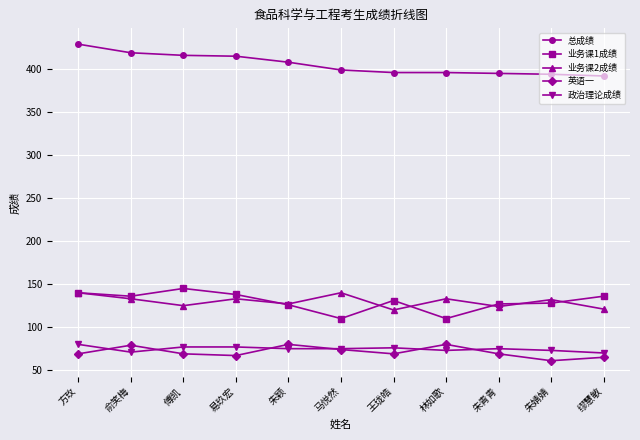

At 易玖宏, list the series in order from smallest to largest.

英语一, 政治理论成绩, 业务课2成绩, 业务课1成绩, 总成绩